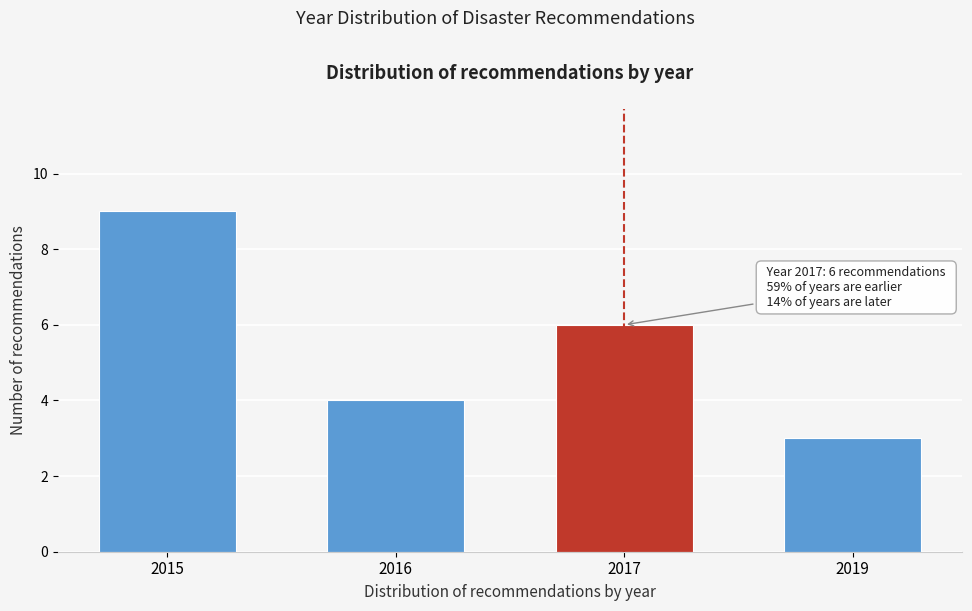

Reading left to right, list all the values displayed in this chart.

9	4	6	3